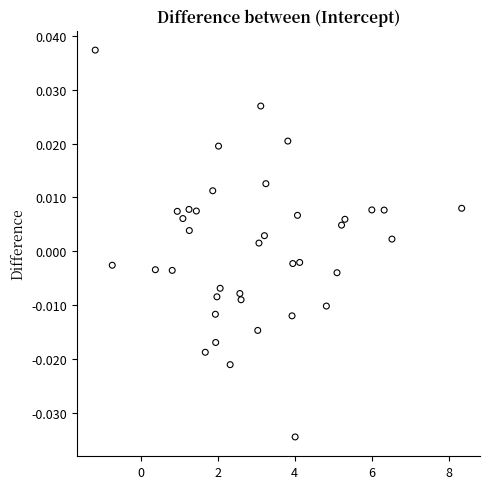

What is the range of X values (max minus min)?

9.5